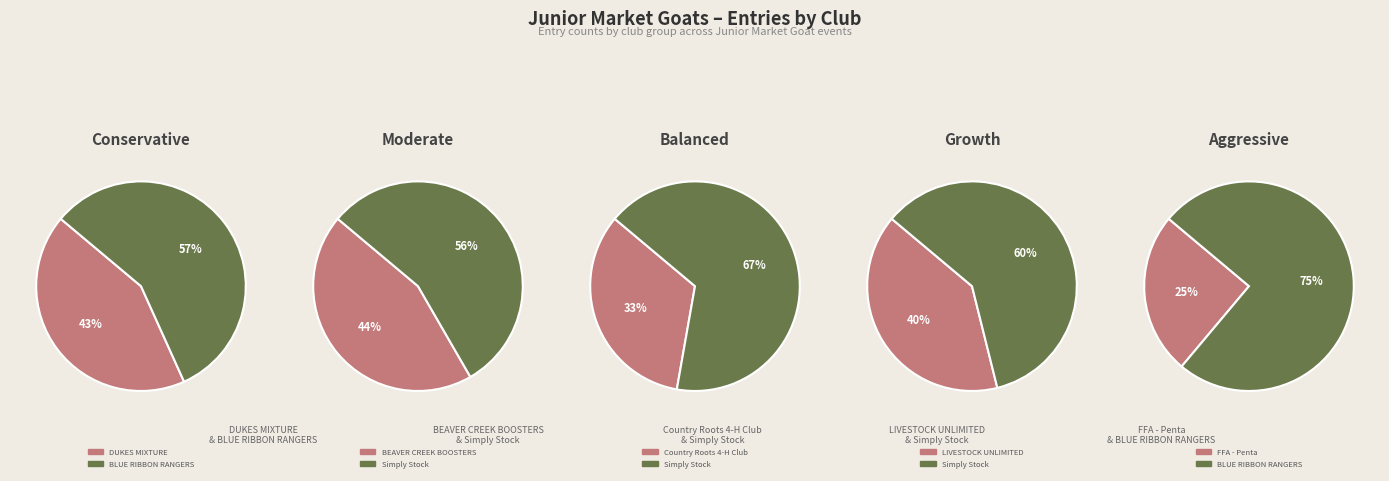

What is the largest slice in the pie chart?

Simply Stock